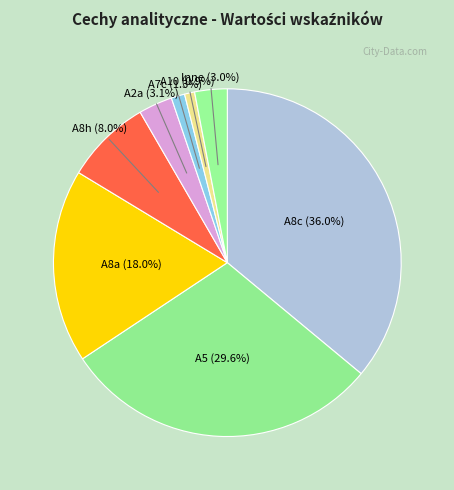

Does A8c account for over 50% of the chart?

No